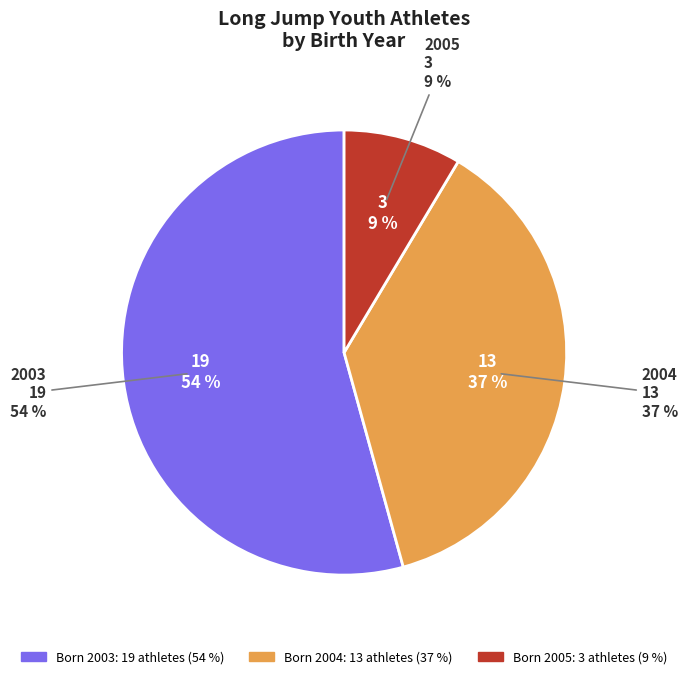

Which category has the biggest portion of the pie?

2003